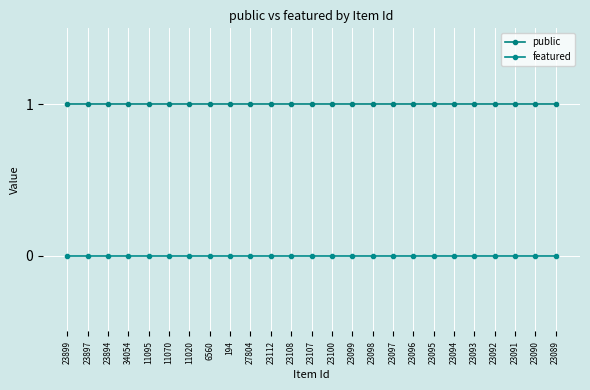

At which label is public closest to 1?

23899